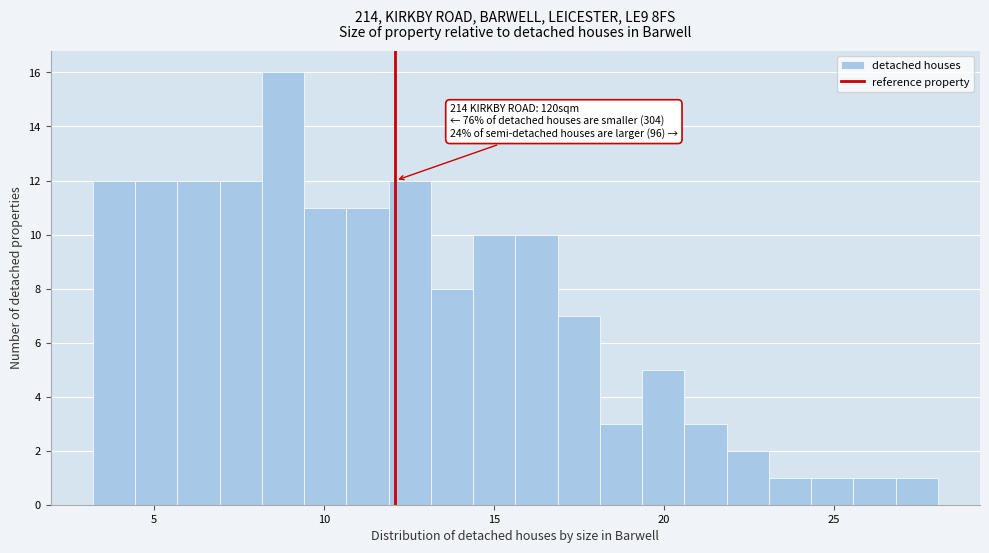

Read against the x-axis, roughly where is the centre of the tallest bar?

9.0